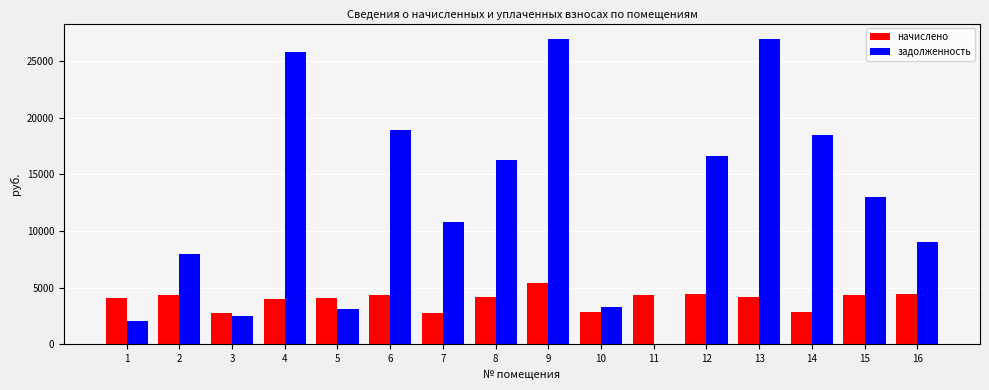

Which series has the largest range (max minus min)?

задолженность